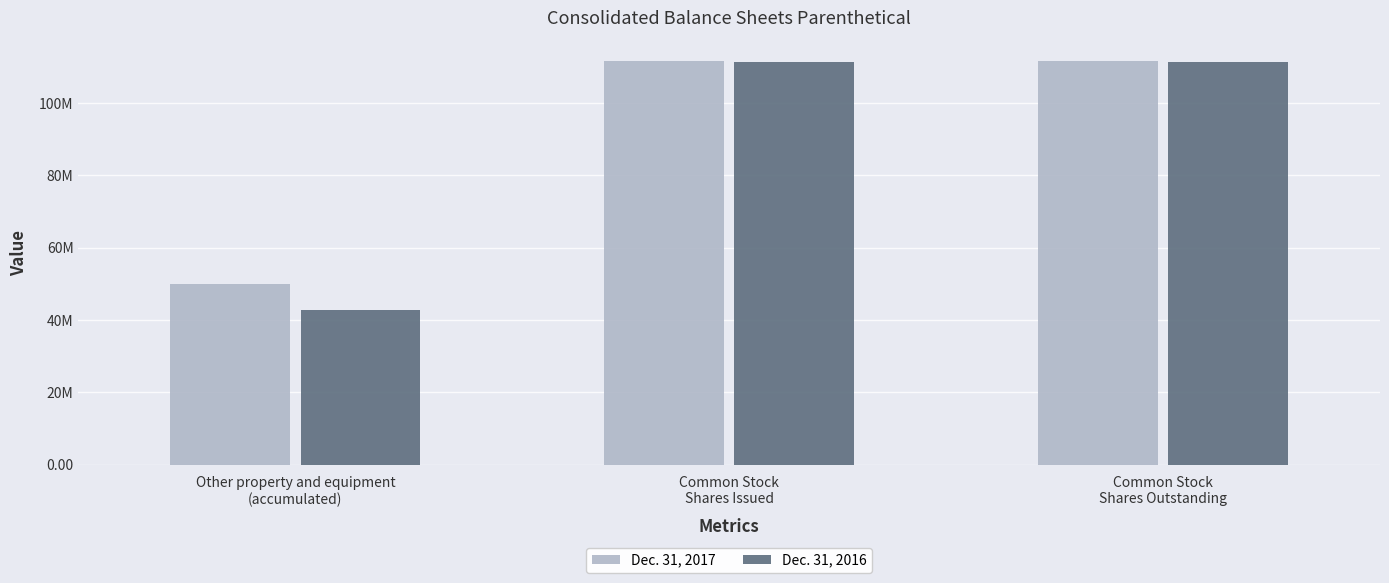

What are all the series names shown in the legend?

Dec. 31, 2017, Dec. 31, 2016